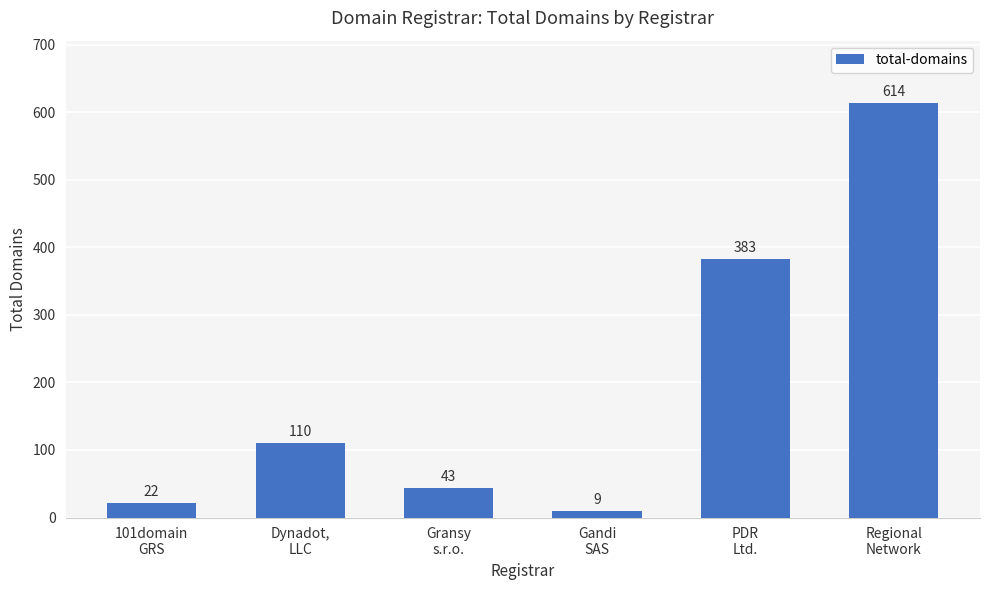

How many distinct data groups are displayed?

1